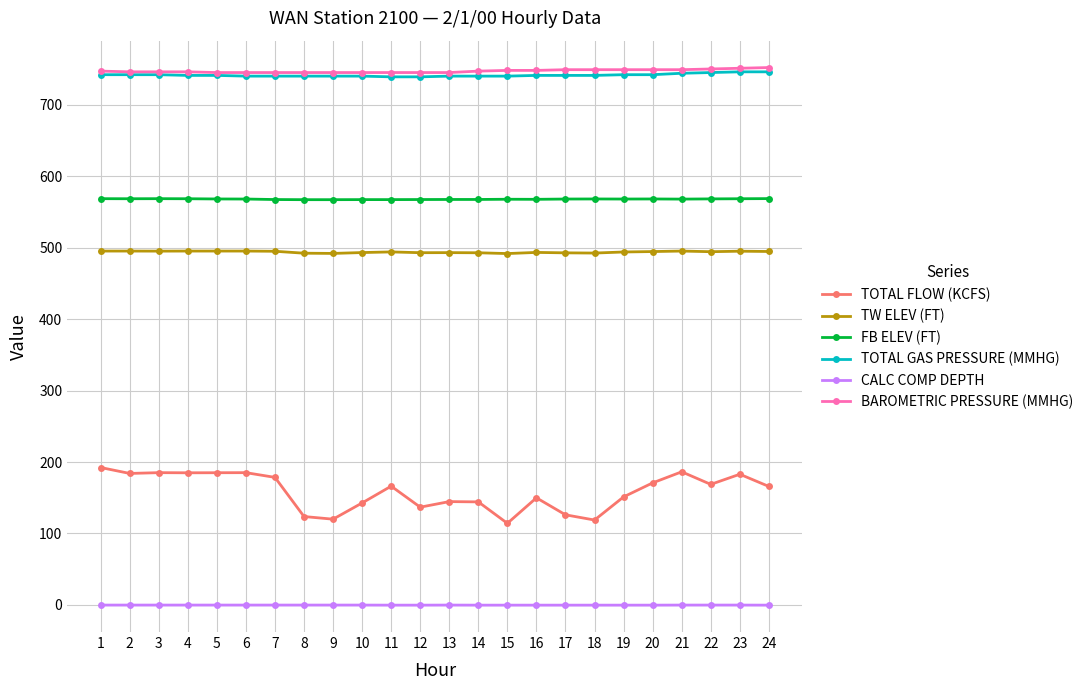

What is the value of the TW ELEV (FT) point at the 2nd from the left?

495.2